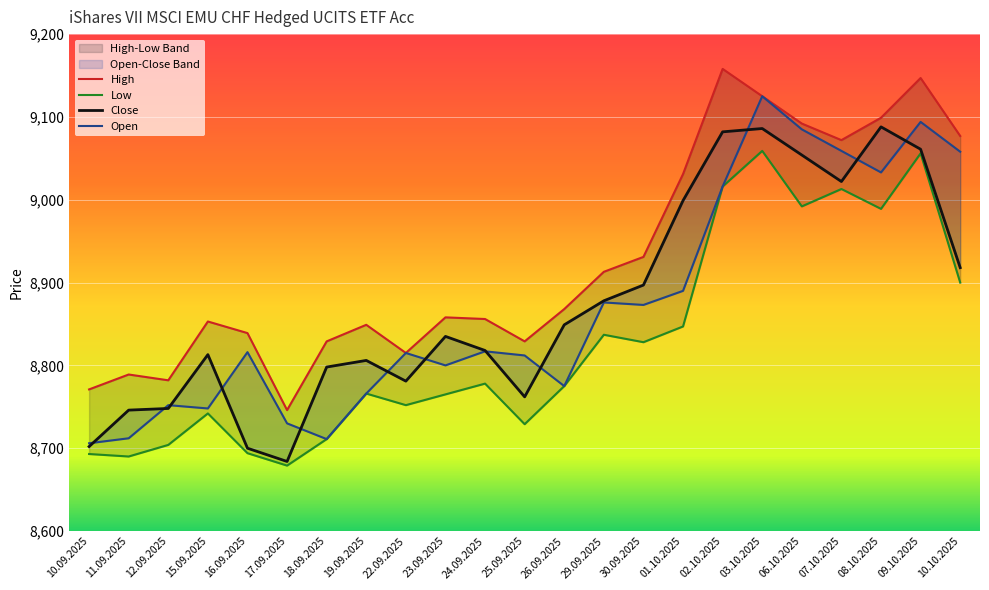

At which category is the sum across all series the highest?

03.10.2025